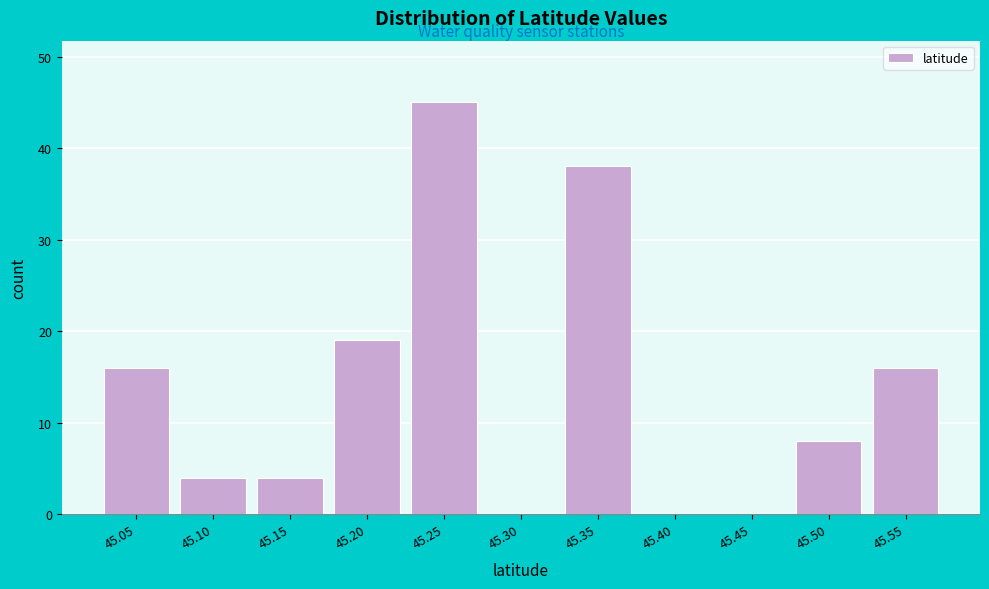

Reading right to left, what are all the values shown in this chart?

45.55=16	45.50=8	45.45=0	45.40=0	45.35=38	45.30=0	45.25=45	45.20=19	45.15=4	45.10=4	45.05=16